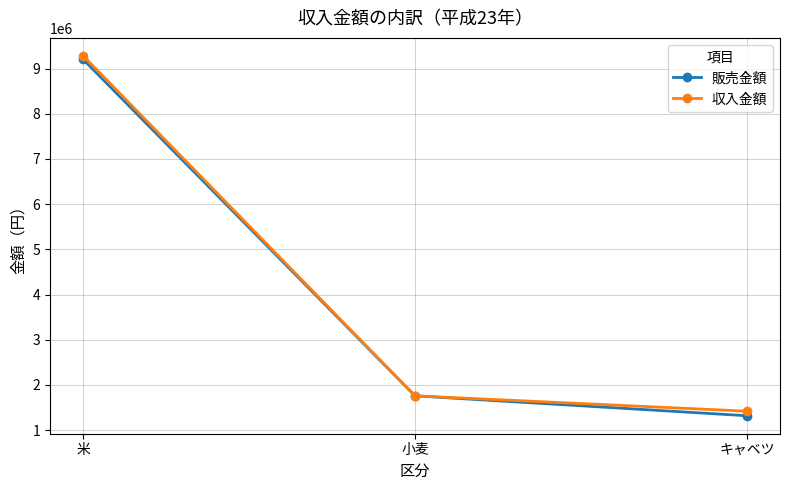

Is the value of 収入金額 at 小麦 greater than the value of 販売金額 at 米?

No